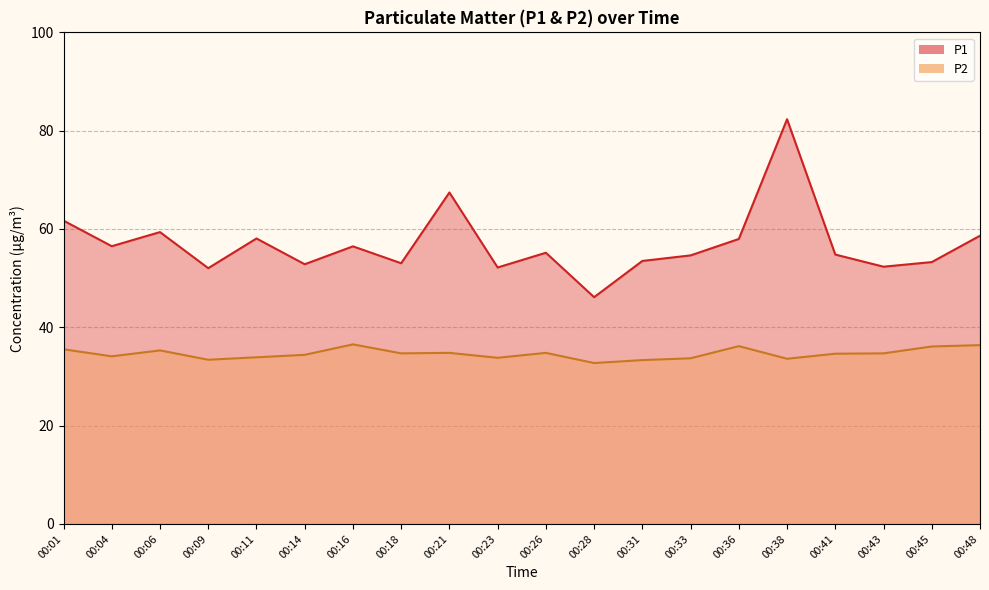

How many values in the P1 series exceed 55?

10